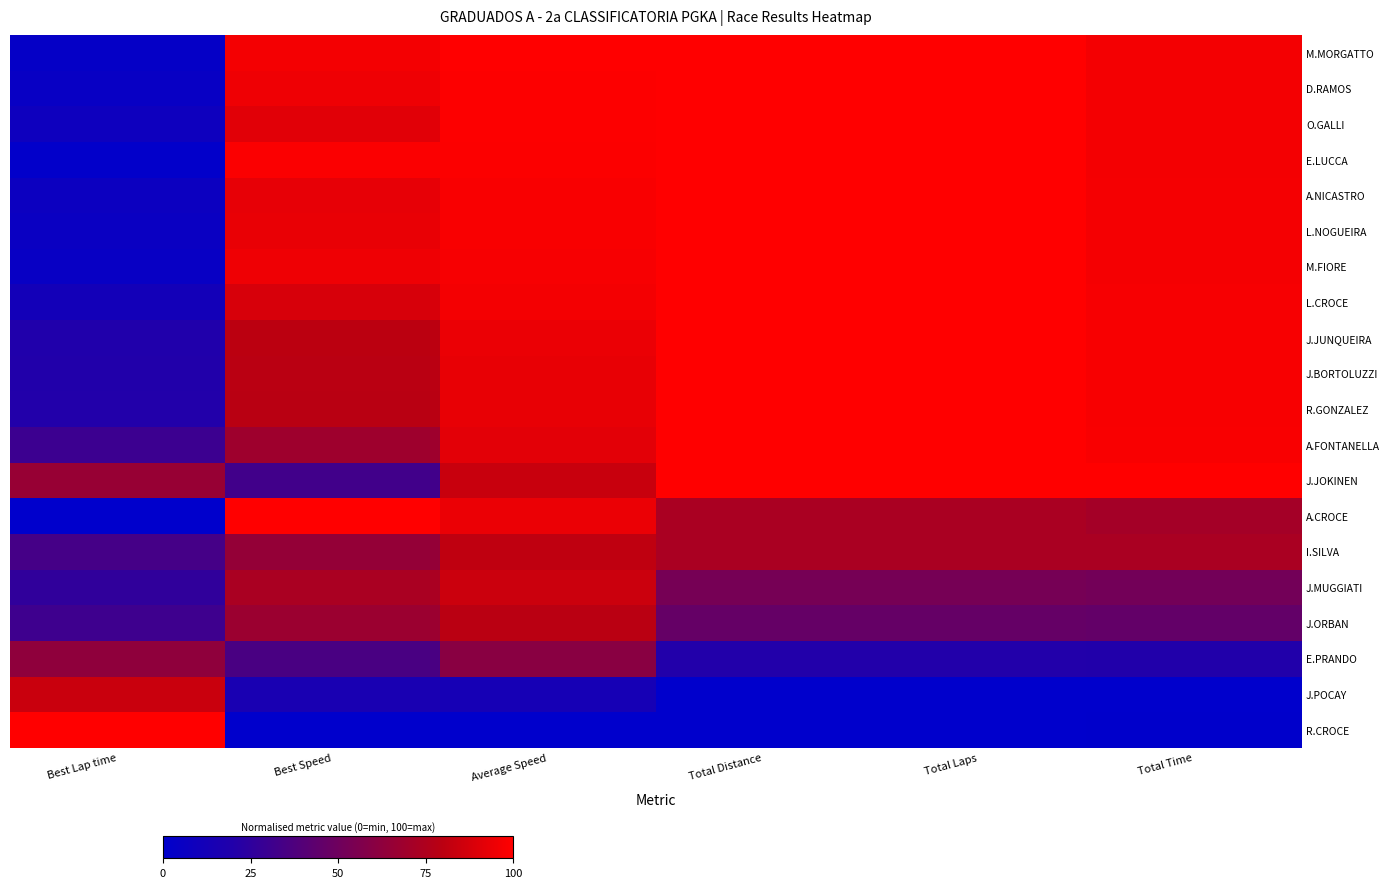

What is the difference between the maximum and second lowest values in the M.MORGATTO series?

3.4